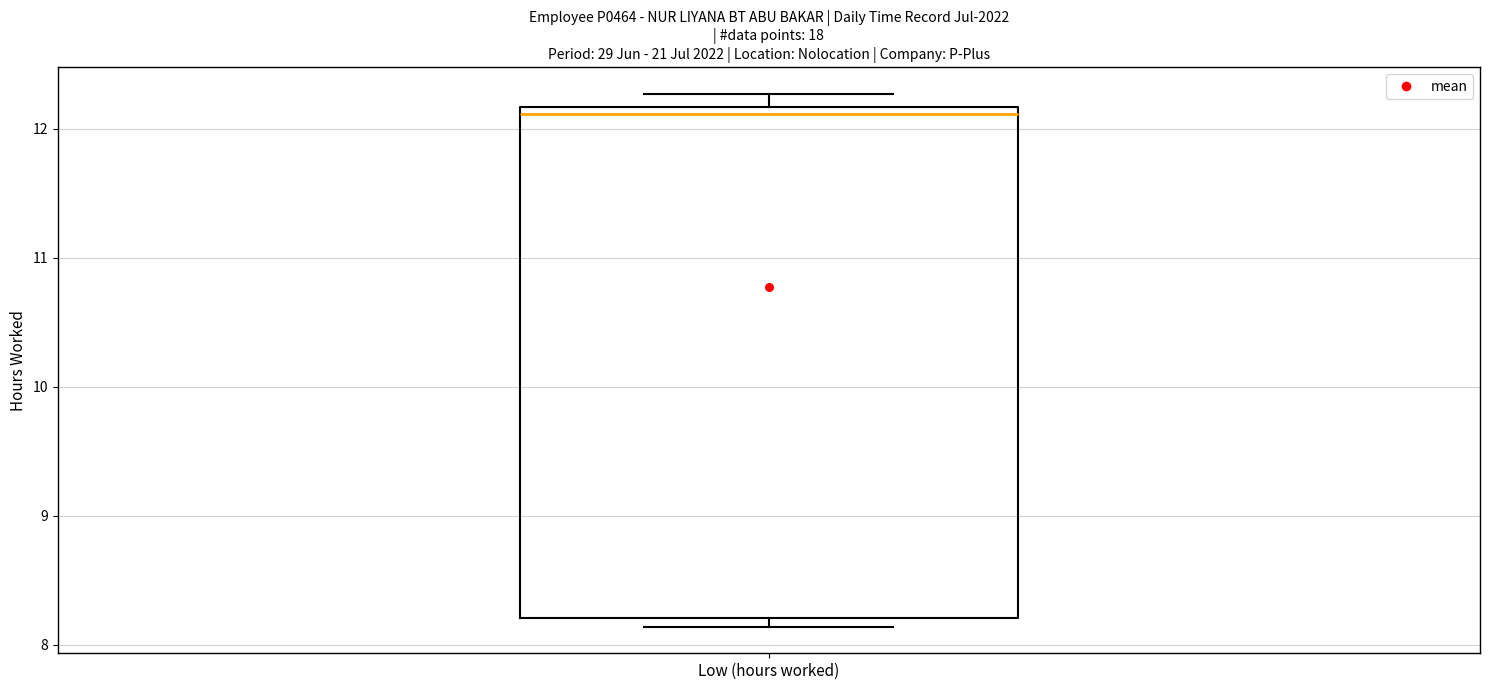

Read this box plot against the y-axis: the position of the median line, the range covered by the box, and the ends of both whiskers. The values are not printed on the chart, so give them approximately, as read against the axis.

median 12.1, box 8.2 to 12.2, whiskers 8.1 to 12.3